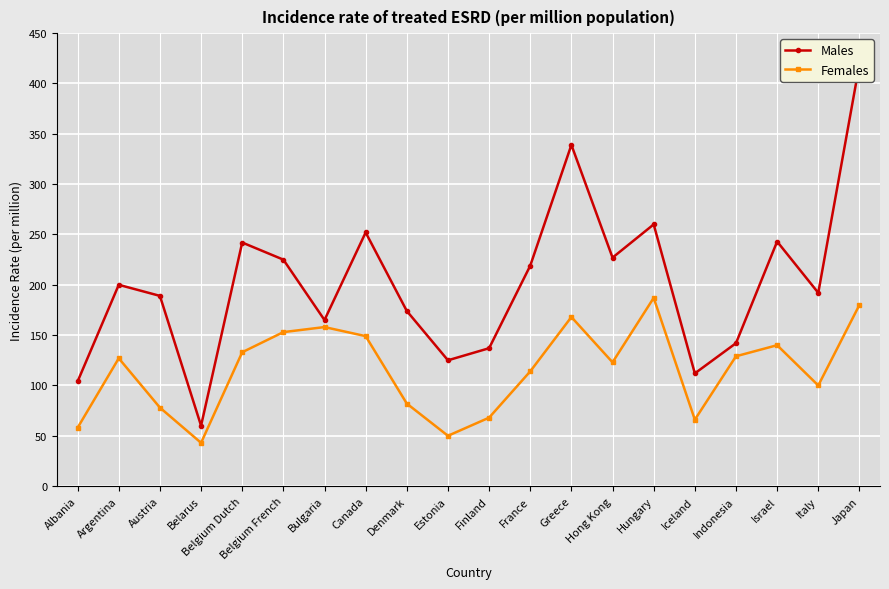

True or false: Males and Females intersect in this chart.

False